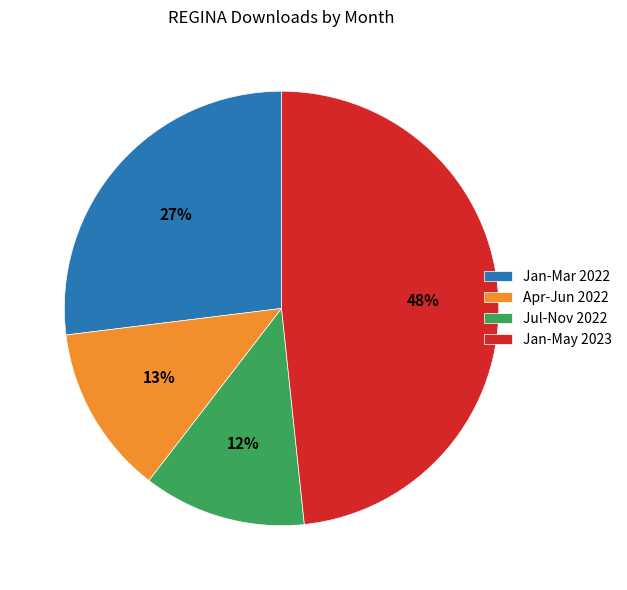

What is the largest slice in the pie chart?

Jan-May 2023